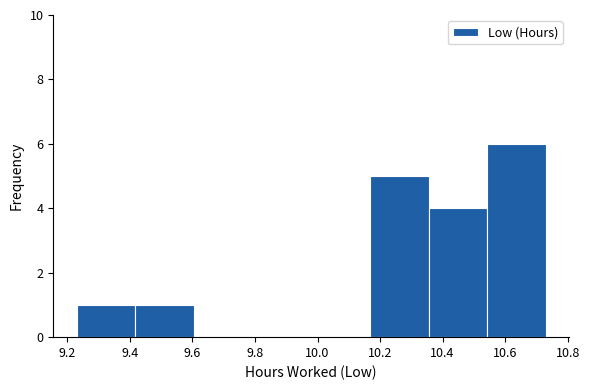

What is the height of the bar covering 9.42 to 9.60 on the x-axis? Neither the bar edges nor the heights are printed on the chart, so give them approximately, as read against the axes.

1